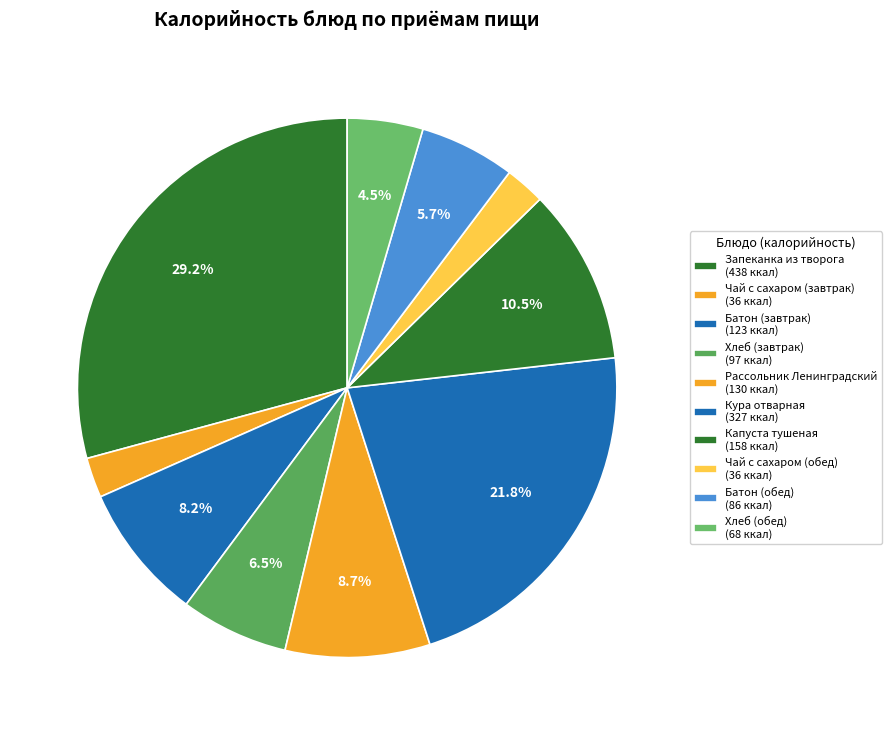

What is the ratio of the value at Запеканка из творога to the value at Батон (завтрак)?

3.6